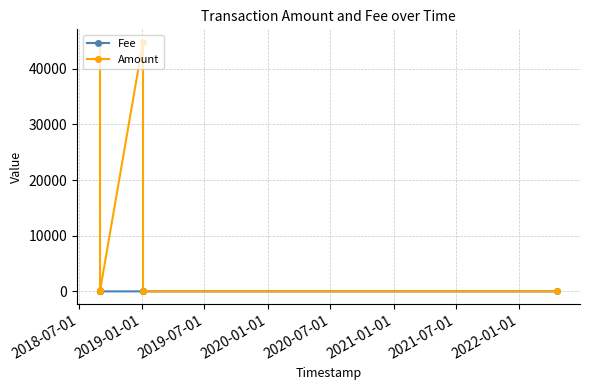

Which series has the largest total across all categories?

Amount